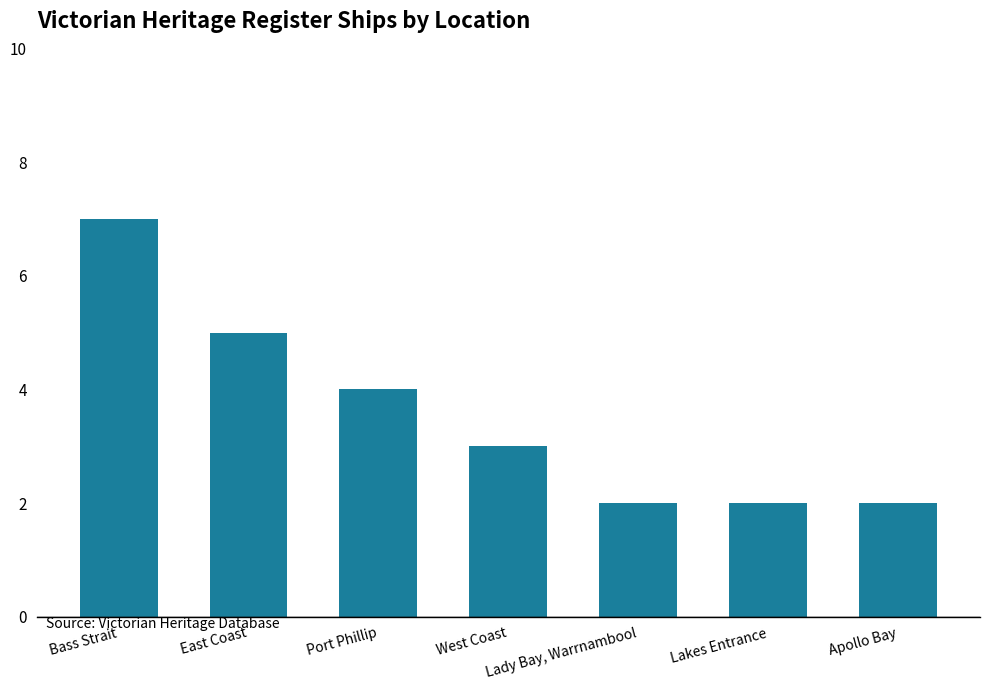

At which label is the value closest to 4?

Port Phillip